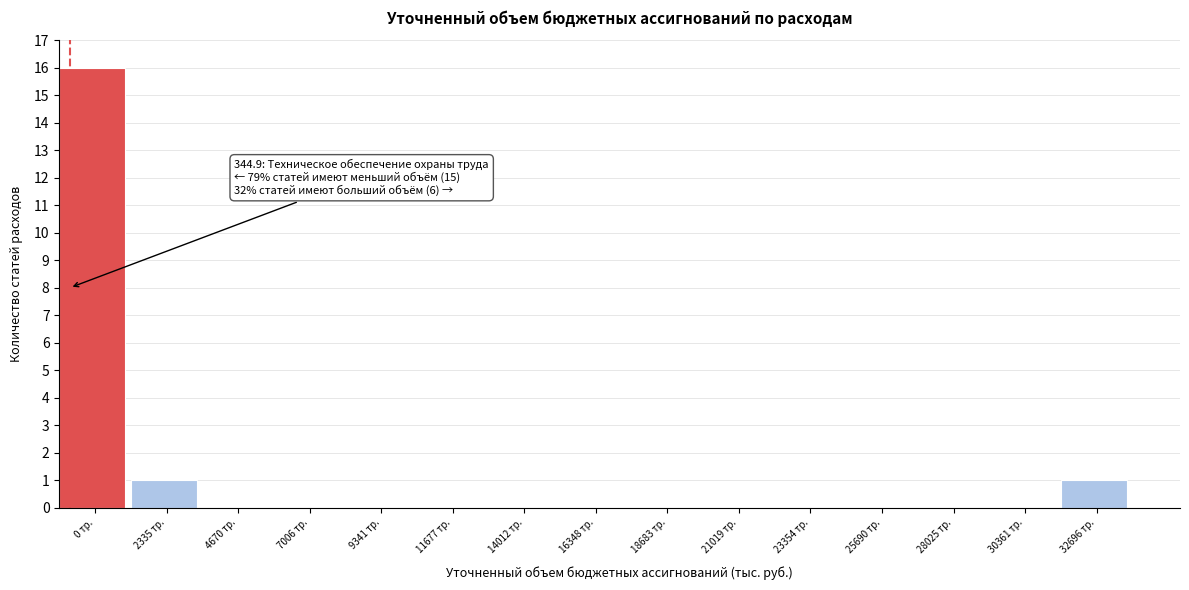

Reading left to right, extract all data points from this chart.

0 тр.=16	2335 тр.=1	4670 тр.=0	7006 тр.=0	9341 тр.=0	11677 тр.=0	14012 тр.=0	16348 тр.=0	18683 тр.=0	21019 тр.=0	23354 тр.=0	25690 тр.=0	28025 тр.=0	30361 тр.=0	32696 тр.=1